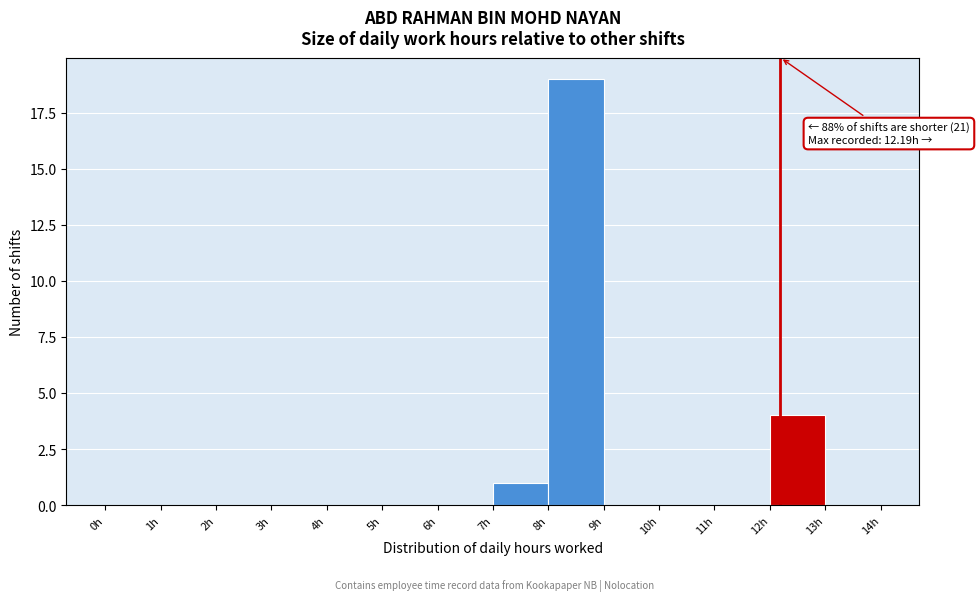

Over which range of the x-axis is the bar tallest?

8 to 9